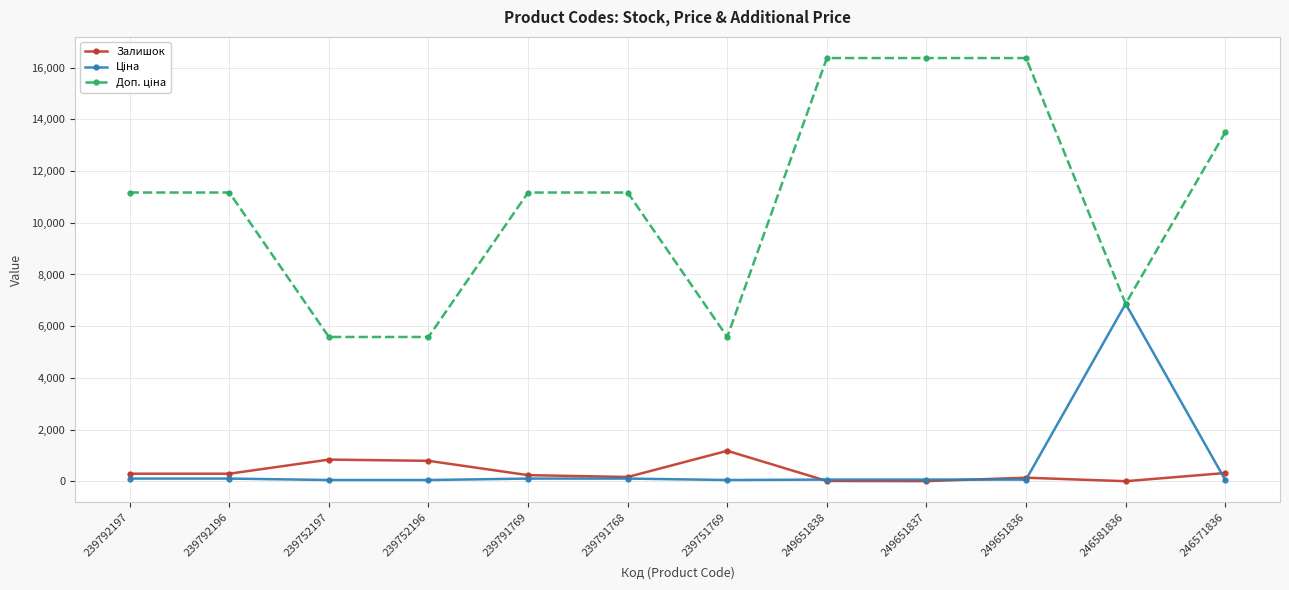

At how many categories does at least one series exceed 11716?

4